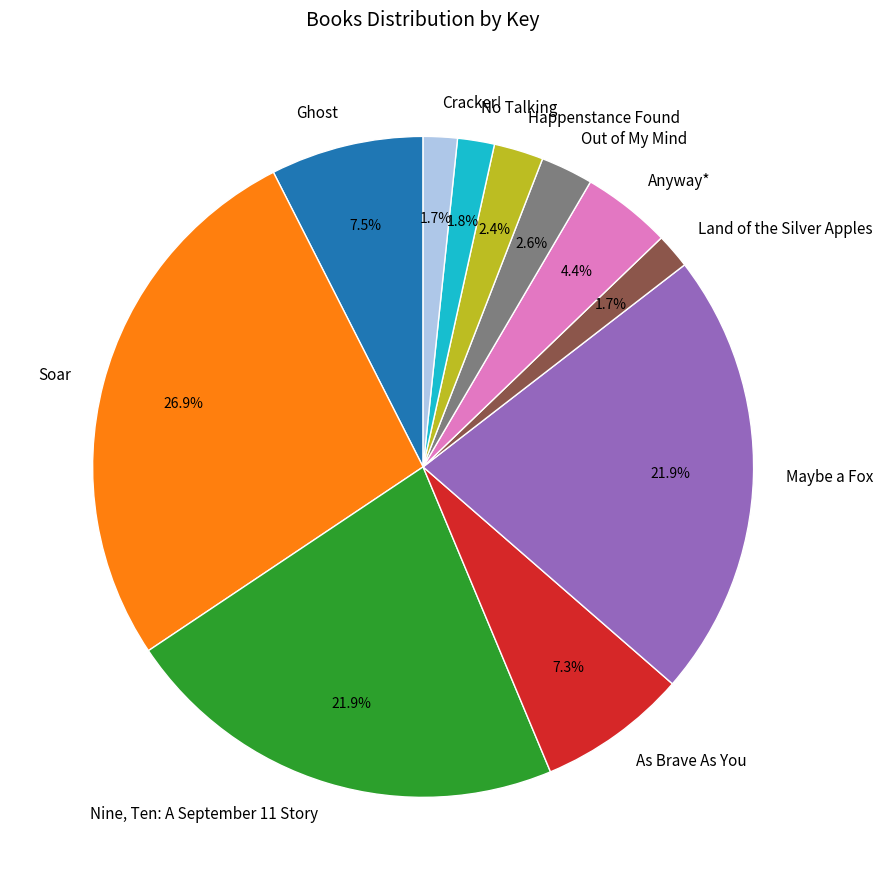

The As Brave As You slice represents 18% of the pie. True or false?

False